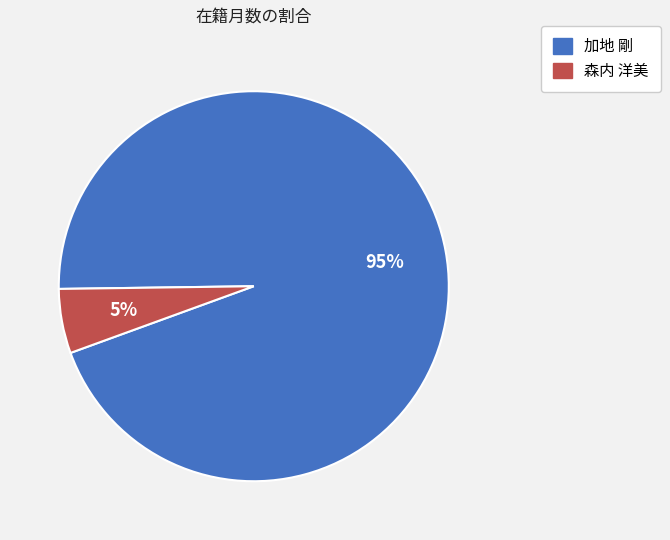

Does any single category account for the majority?

Yes